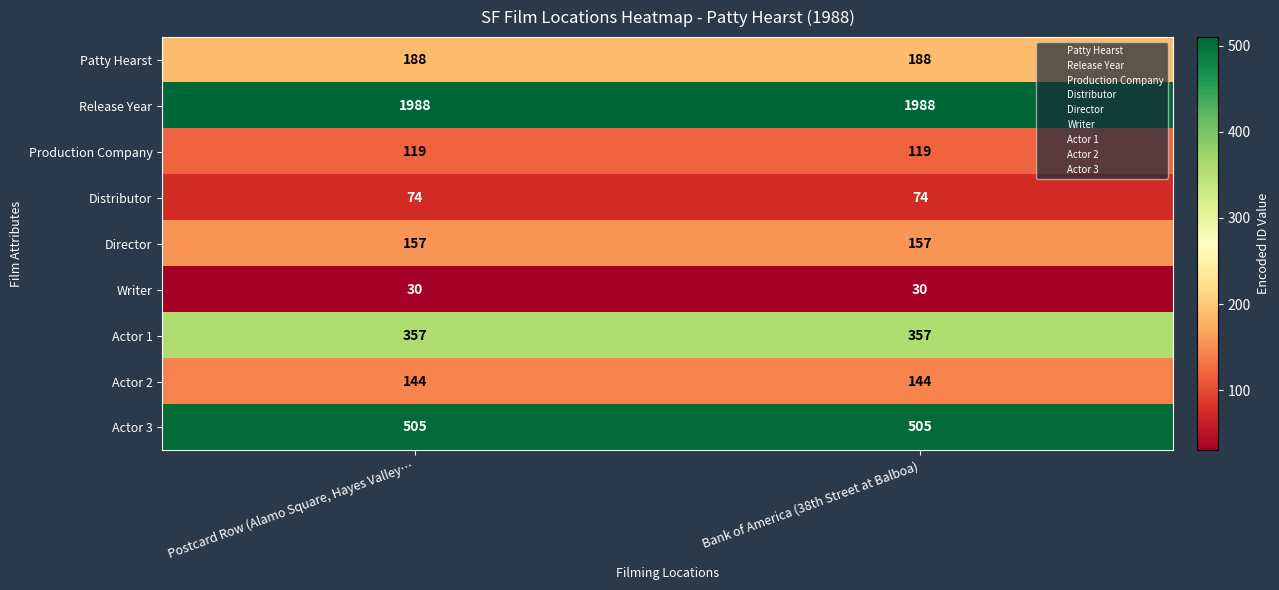

How many data points does each series have?

2